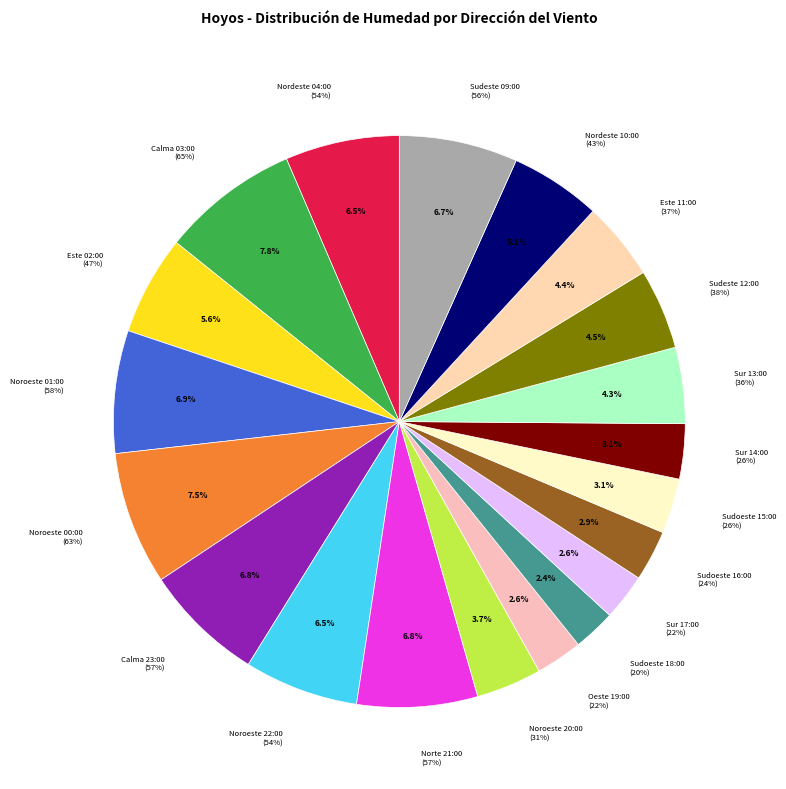

What is the smallest slice in the pie chart?

Sudoeste 18:00